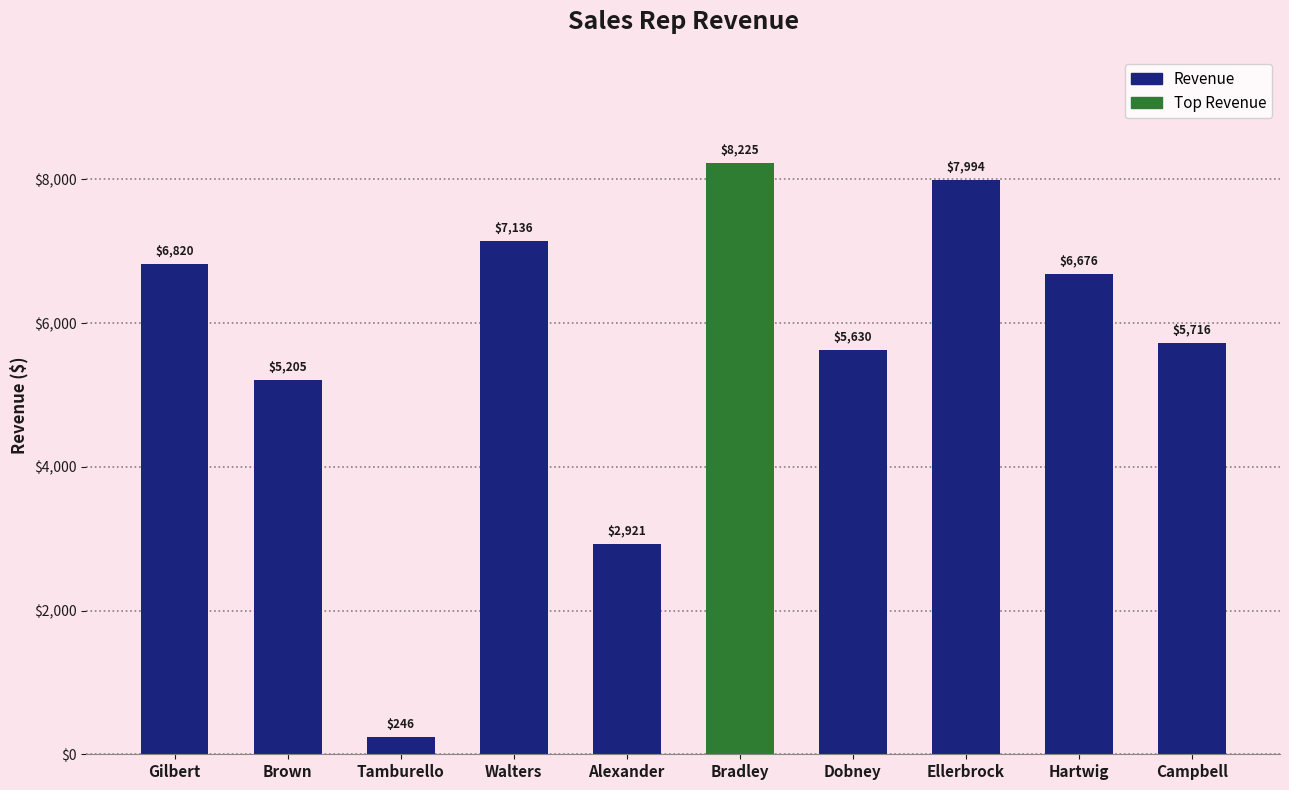

Rank the categories by value from highest to lowest.

Bradley, Ellerbrock, Walters, Gilbert, Hartwig, Campbell, Dobney, Brown, Alexander, Tamburello